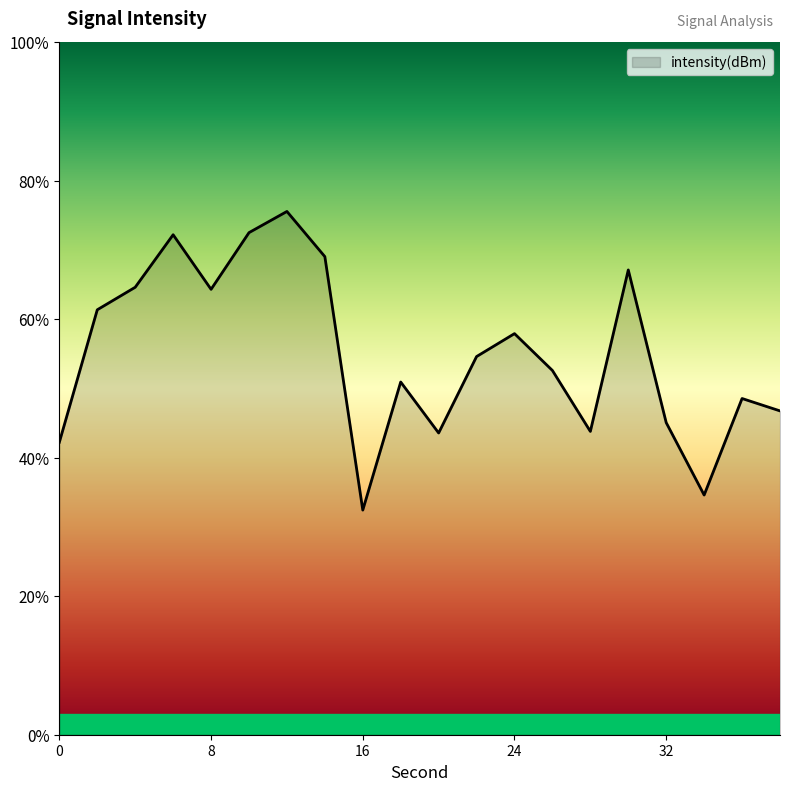

How many data points are less than -128?

13